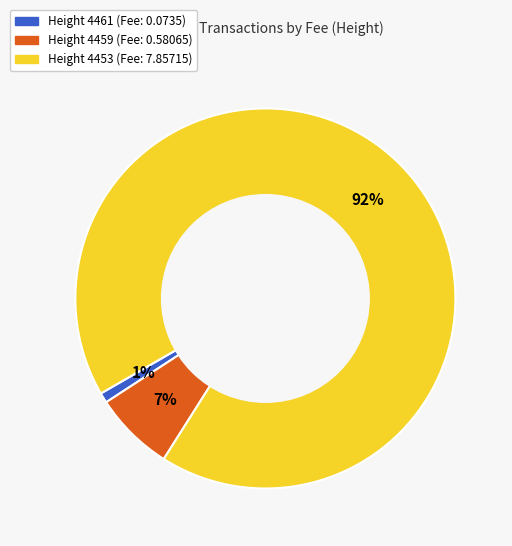

Is there any slice that represents more than half of the pie?

Yes